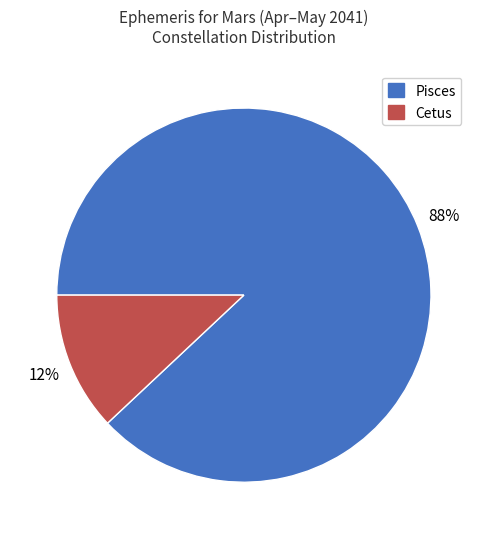

Which category has the smallest portion of the pie?

Cetus